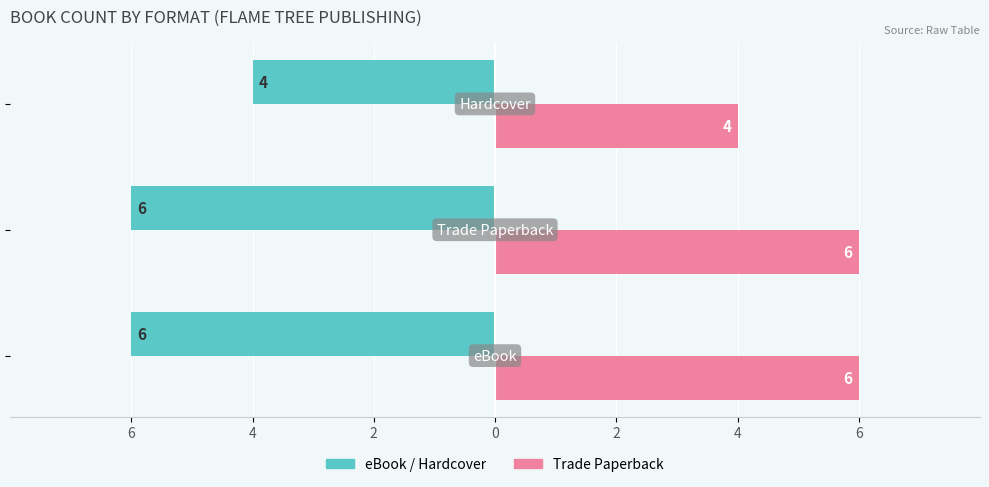

The value of Trade Paperback count at 6 is 6. True or false?

True